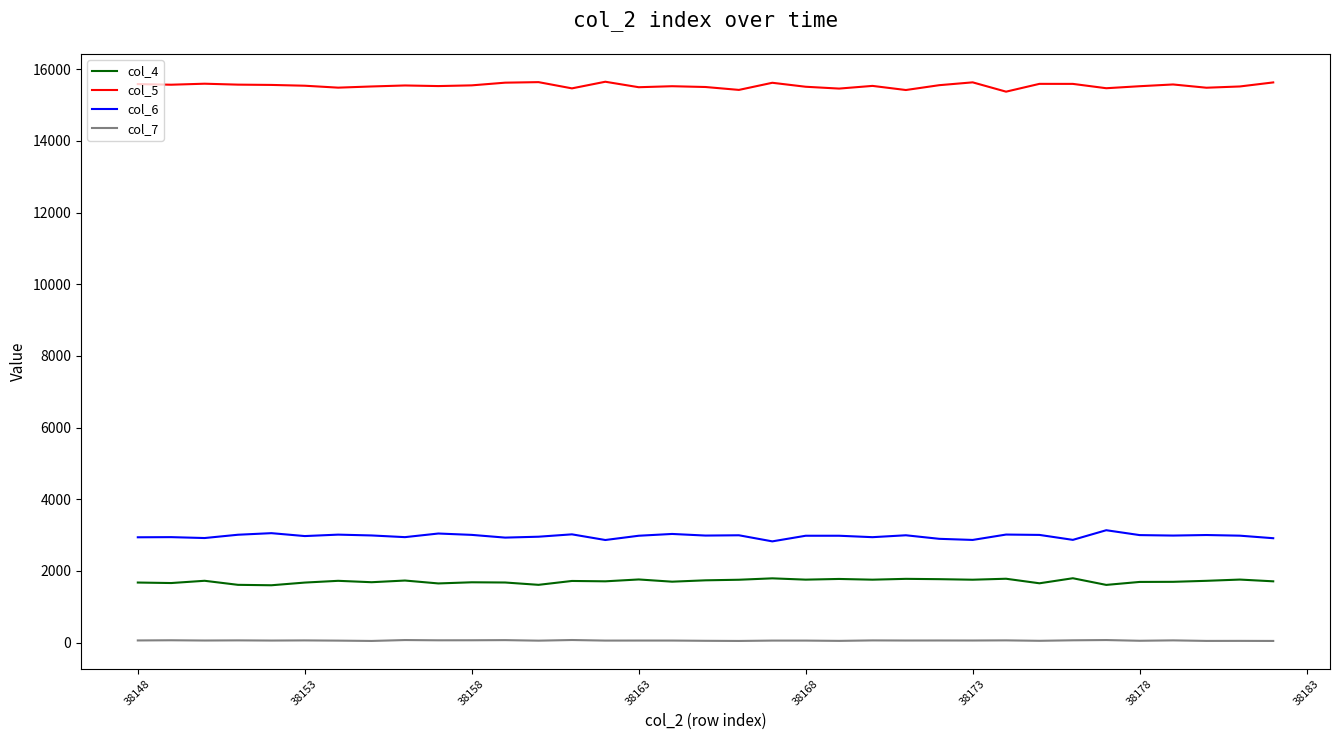

Which series has the largest total across all categories?

col_5